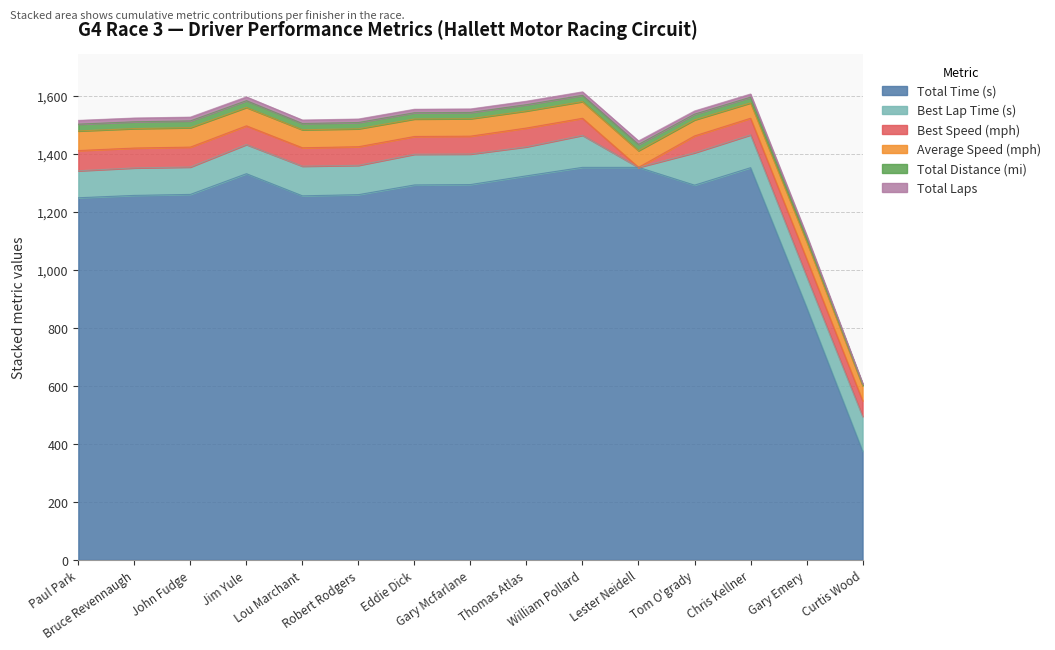

What is the label of the 11th point from the right?

Lou Marchant